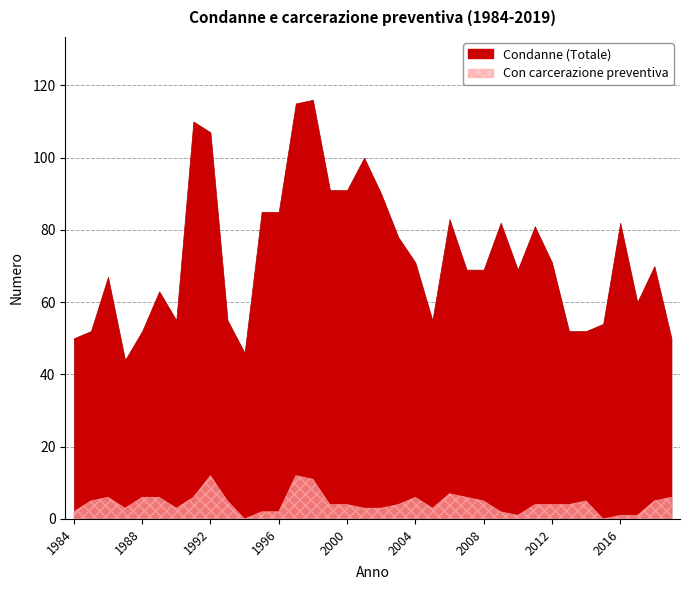

What is the sum of the Con carcerazione preventiva values at 2013 and 2011?

8